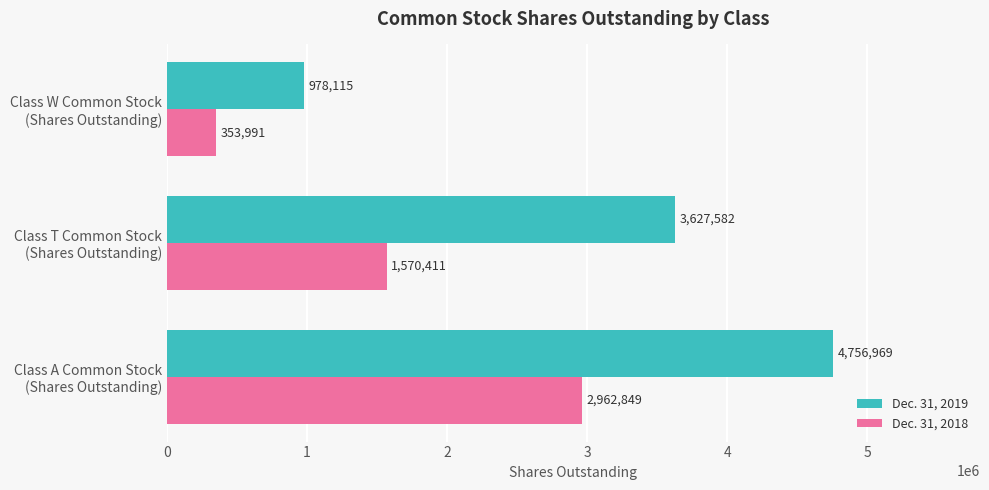

List the series in order of their peak value, highest first.

Dec. 31, 2019, Dec. 31, 2018